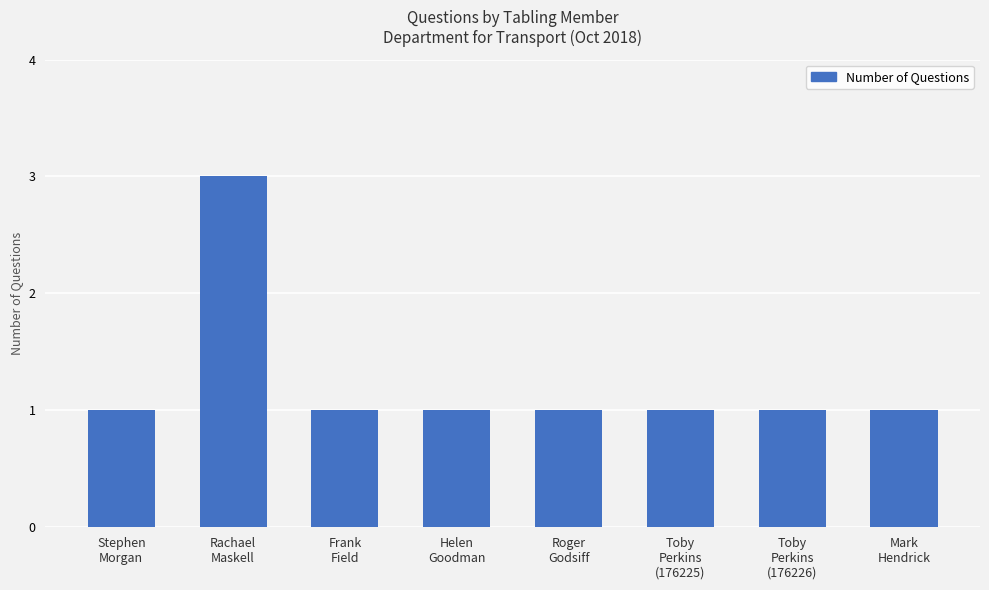

Reading left to right, list all the values displayed in this chart.

1	3	1	1	1	1	1	1